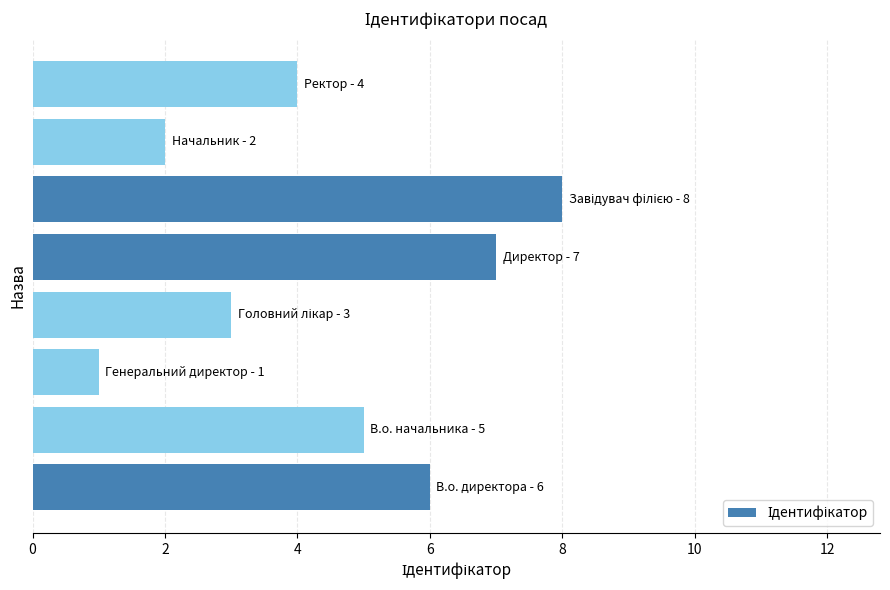

What is the greatest value displayed?

8